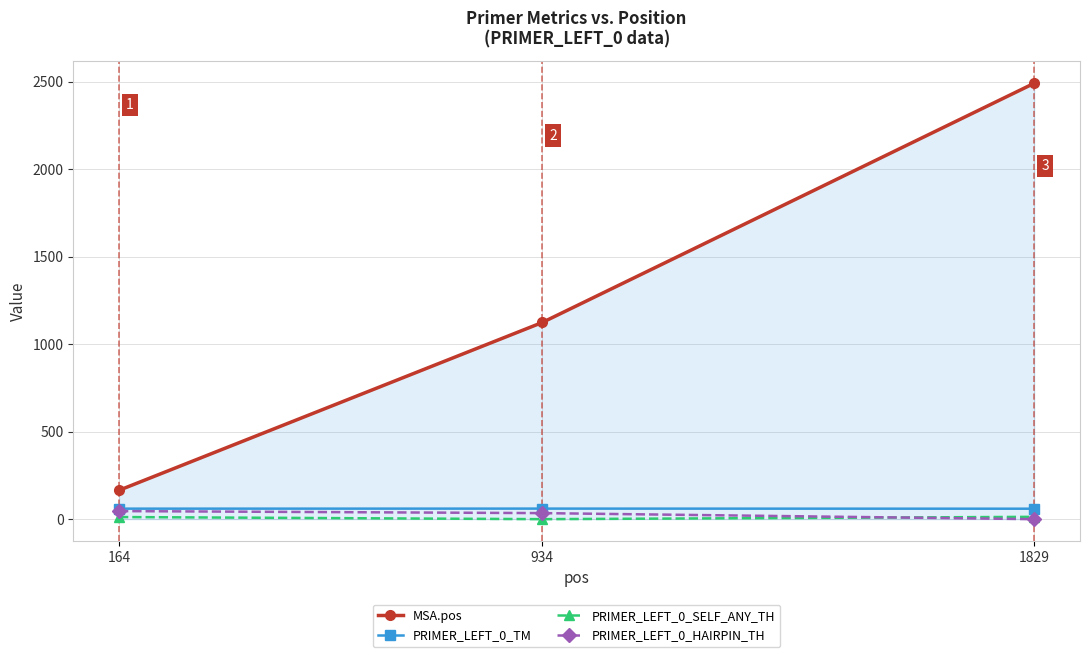

Which series has the largest range (max minus min)?

MSA.pos